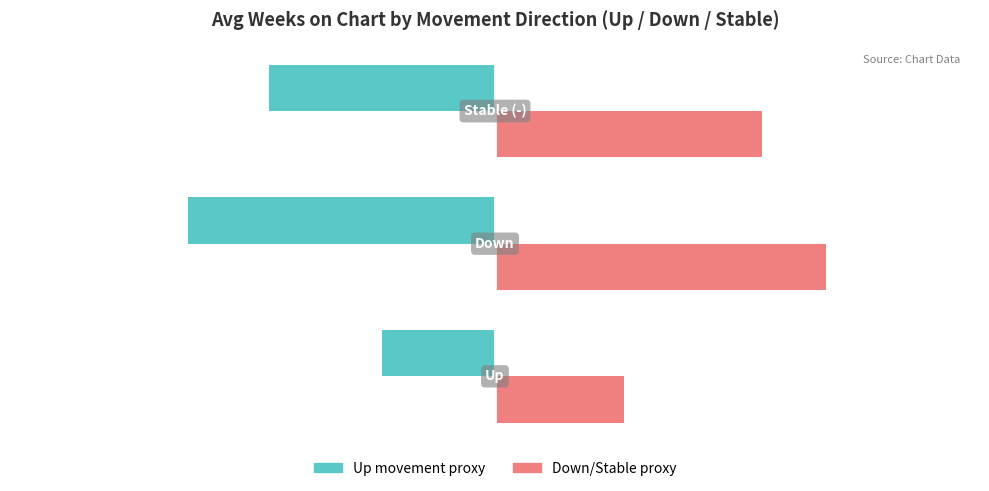

What is the greatest value displayed?

41